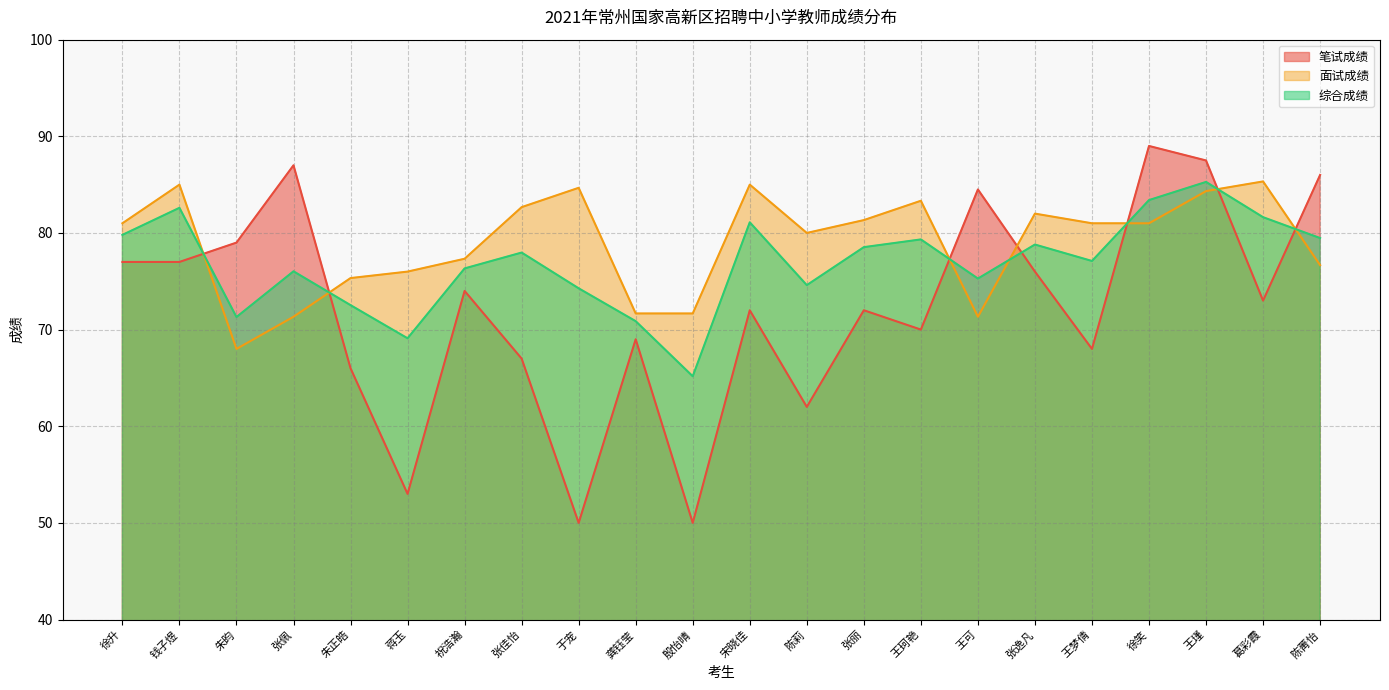

How many times do 面试成绩 and 笔试成绩 cross each other?

7